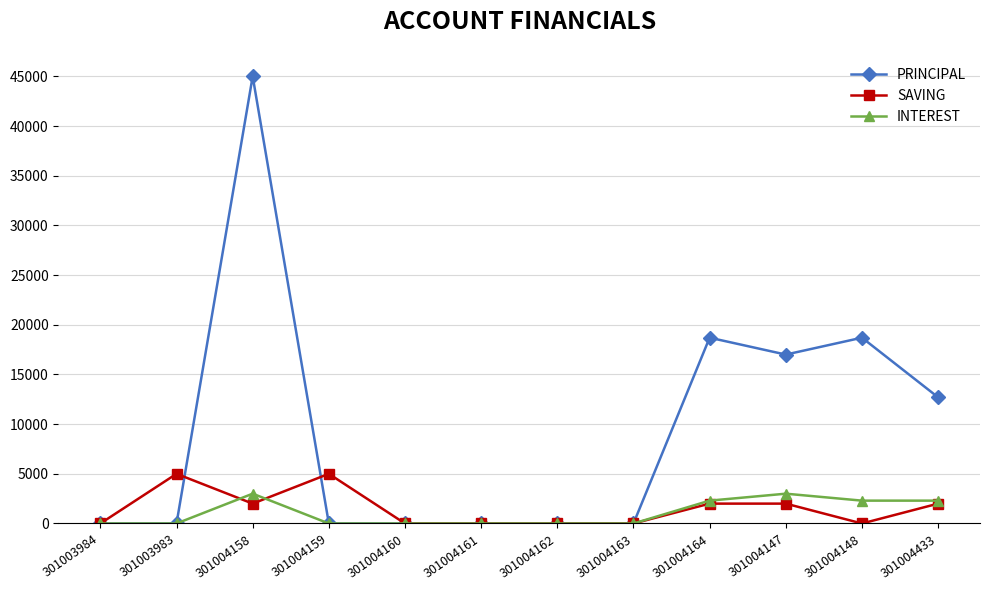

Rank the series by their maximum value, from highest to lowest.

PRINCIPAL, SAVING, INTEREST